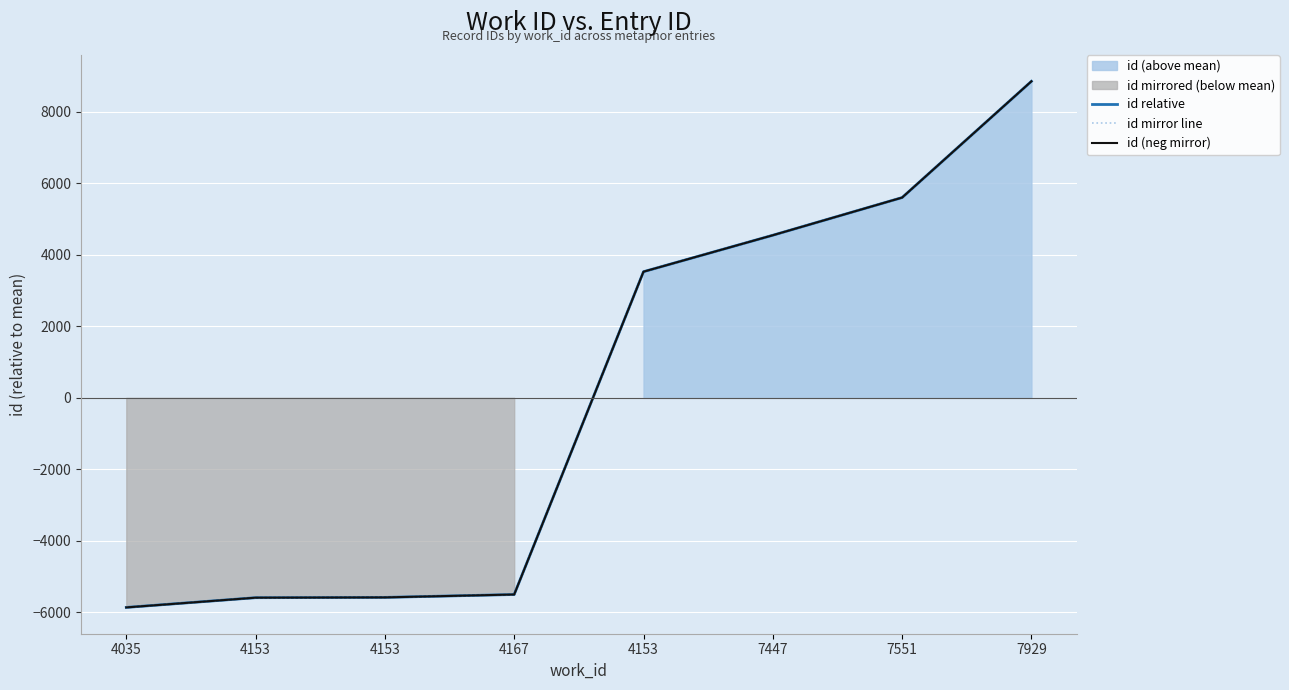

Is the value of id relative at 7551 greater than the value of id mirror line at 4153?

Yes